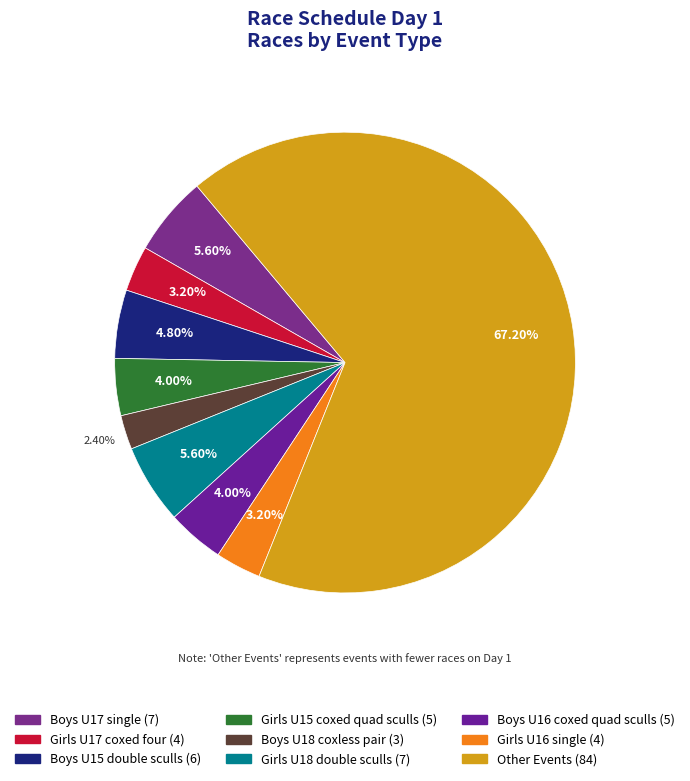

How many slices are in this pie chart?

9